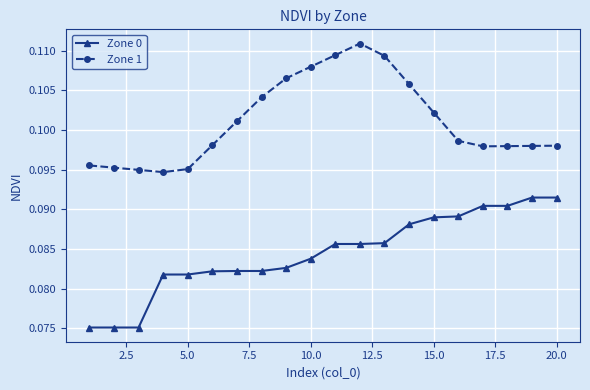

How many Zone 1 values are between 0 and 1?

20